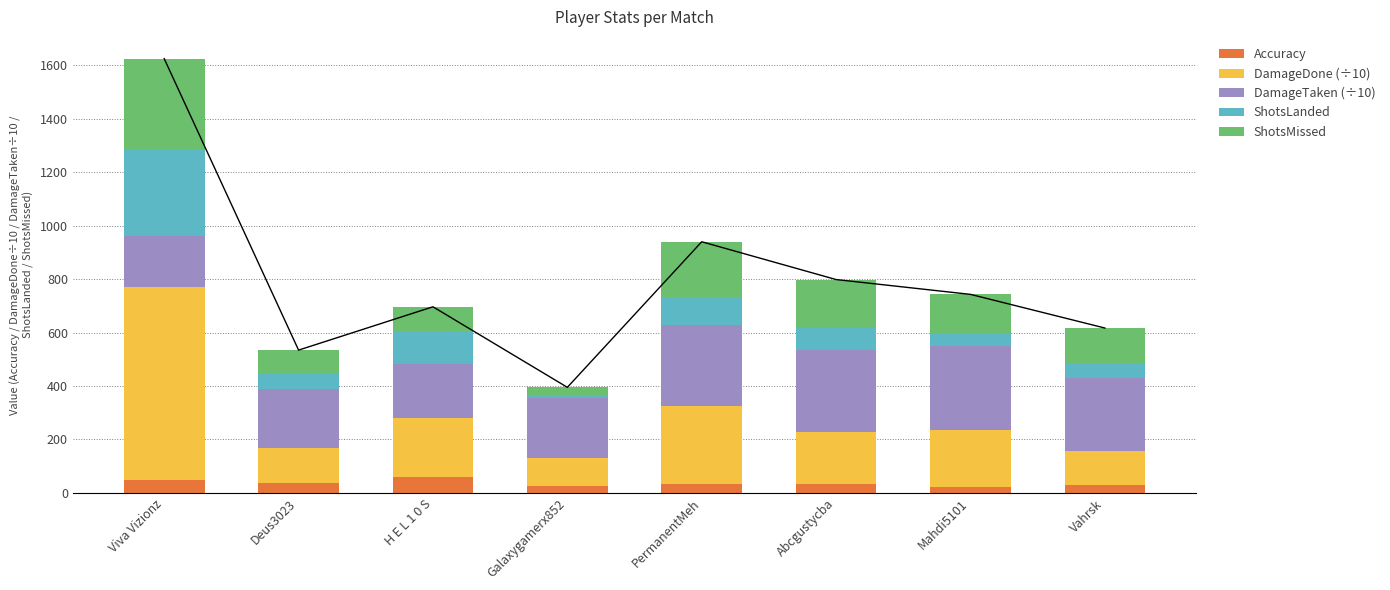

At how many categories does at least one series exceed 24?

8